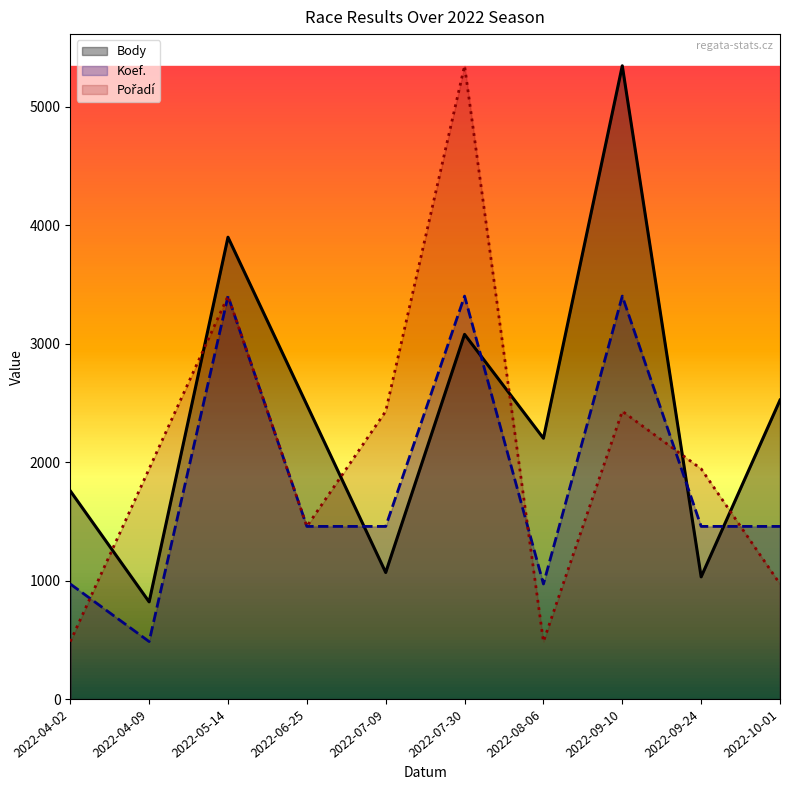

Reading left to right, extract all data points from this chart.

Body: 2022-04-02=1758	2022-04-09=821	2022-05-14=3899	2022-06-25=2484	2022-07-09=1069	2022-07-30=3079	2022-08-06=2202	2022-09-10=5346	2022-09-24=1032	2022-10-01=2524
Koef.: 2022-04-02=972	2022-04-09=486	2022-05-14=3402	2022-06-25=1458	2022-07-09=1458	2022-07-30=3402	2022-08-06=972	2022-09-10=3402	2022-09-24=1458	2022-10-01=1458
Pořadí: 2022-04-02=486	2022-04-09=1944	2022-05-14=3402	2022-06-25=1458	2022-07-09=2430	2022-07-30=5346	2022-08-06=486	2022-09-10=2430	2022-09-24=1944	2022-10-01=972